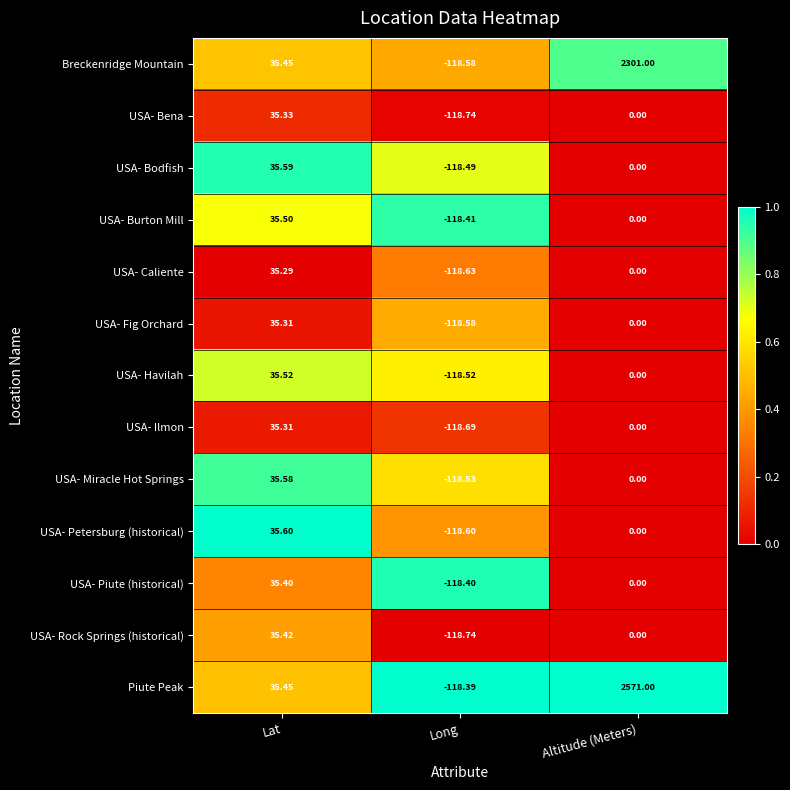

Between Long and Altitude (Meters), which series saw the biggest shift?

Piute Peak